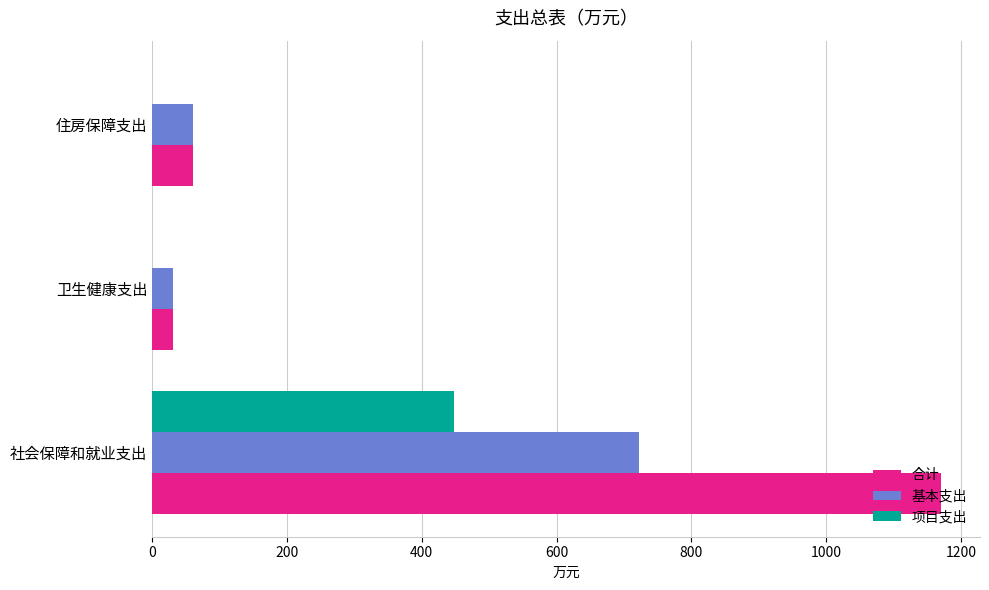

What is the maximum value shown in the chart?

1169.8